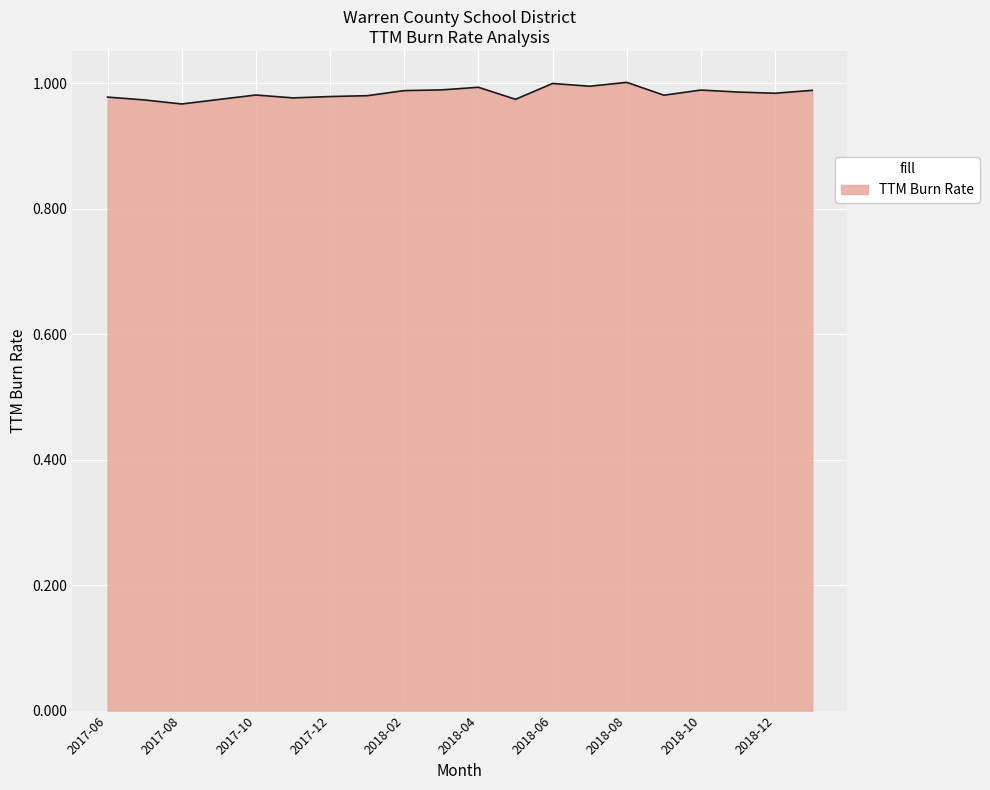

Is this an area chart (filled region under the line)?

Yes